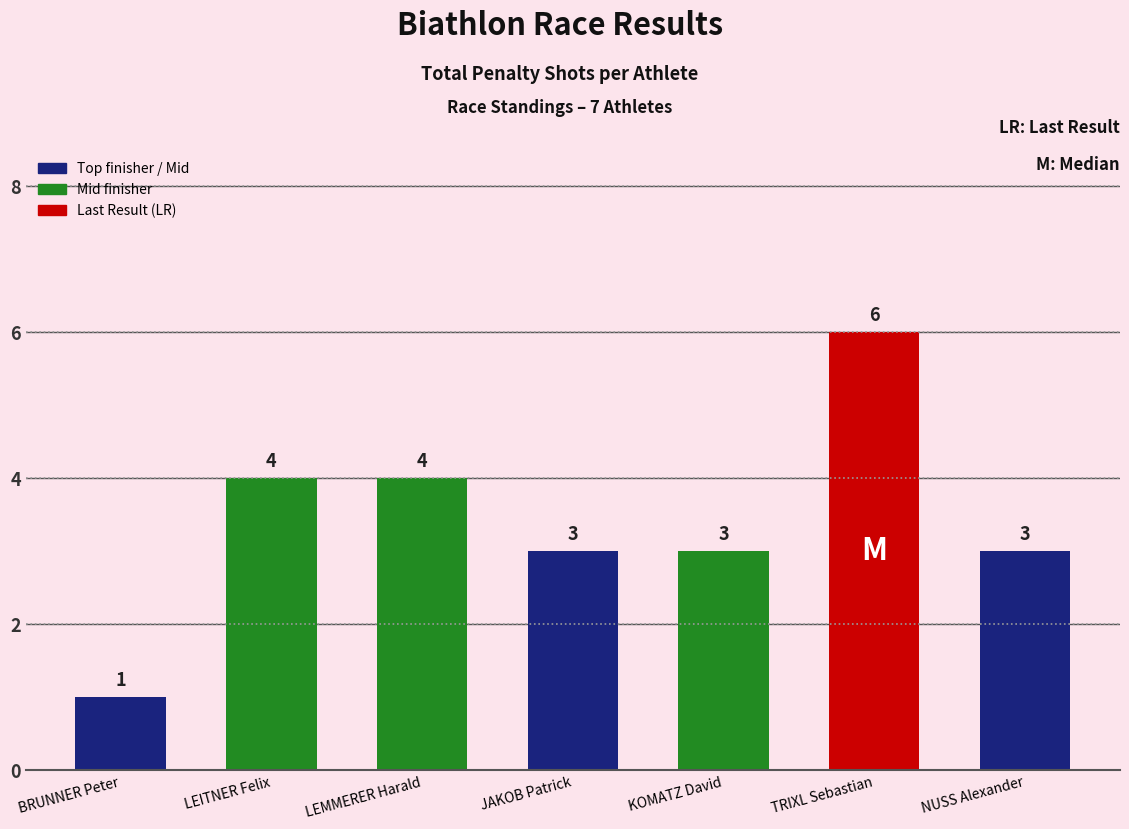

Are the bars horizontal?

No